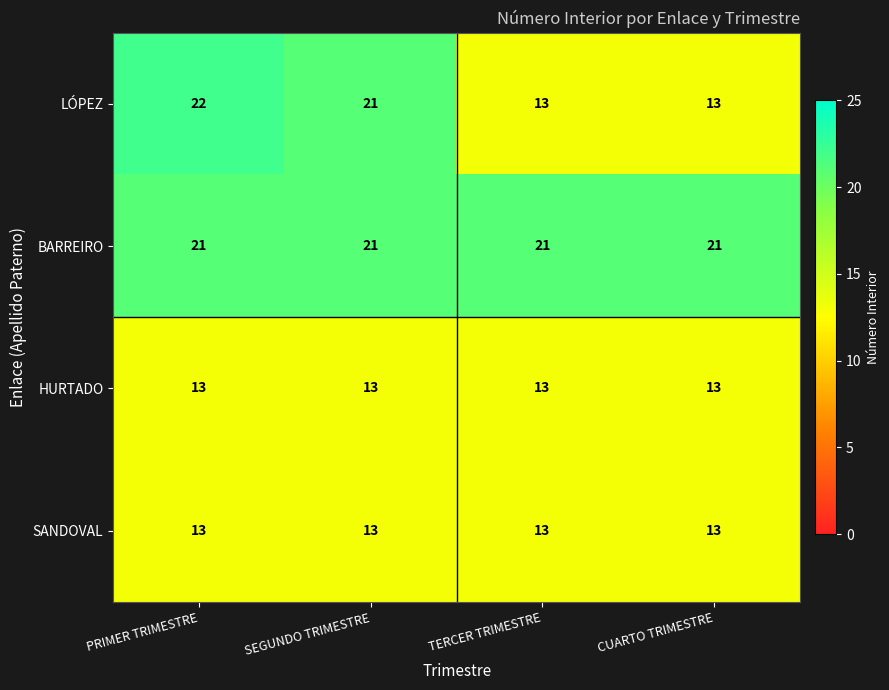

What is the total value across all series at CUARTO TRIMESTRE?

60